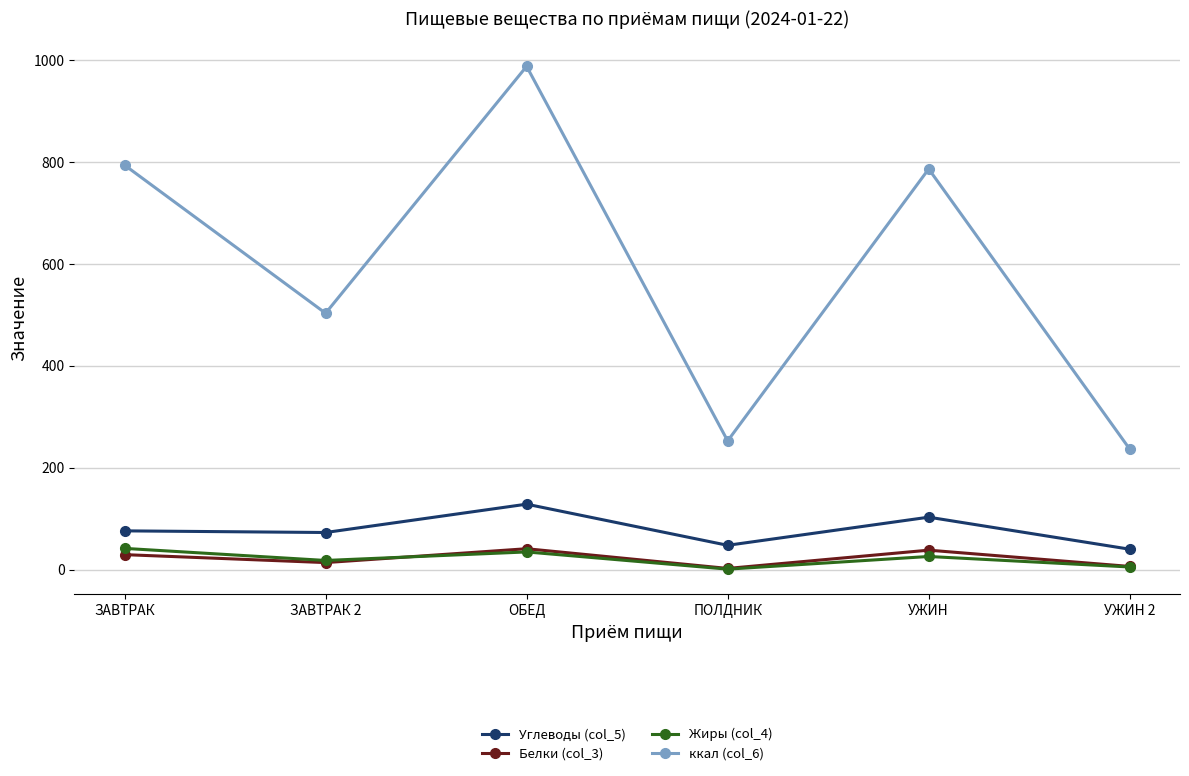

What is the maximum value for Углеводы (col_5)?

128.4